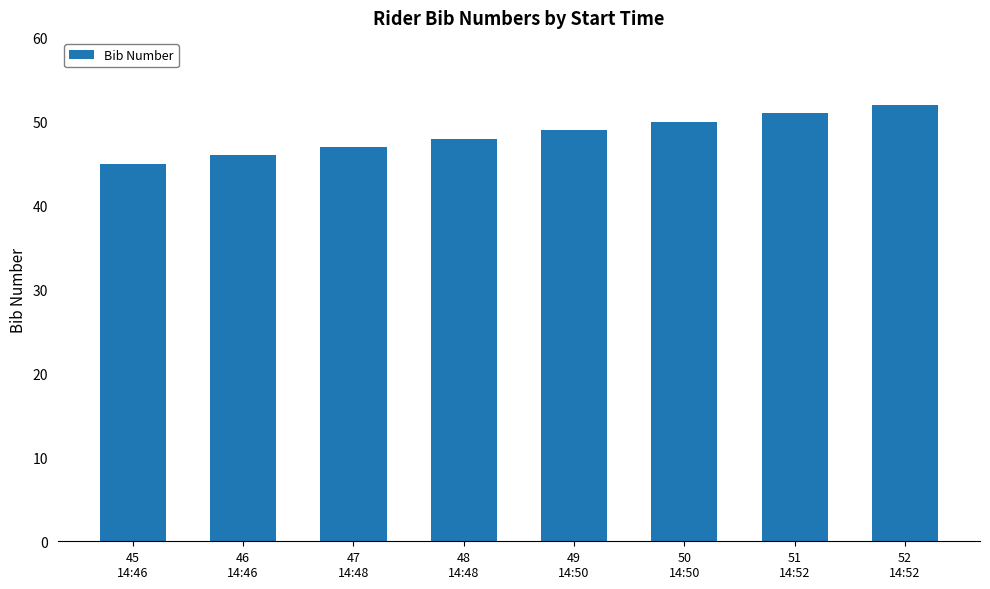

What is the difference between the second highest and second lowest values?

5